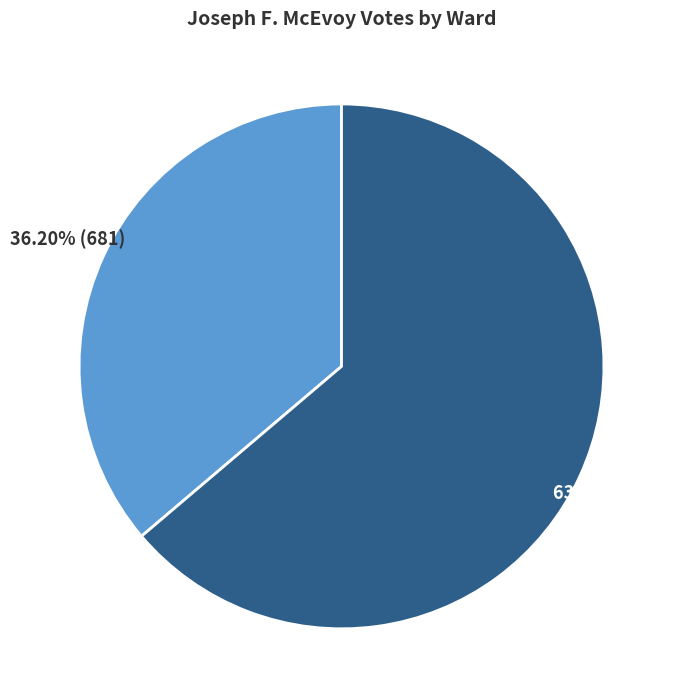

To the nearest percent, what is the average slice percentage?

50%